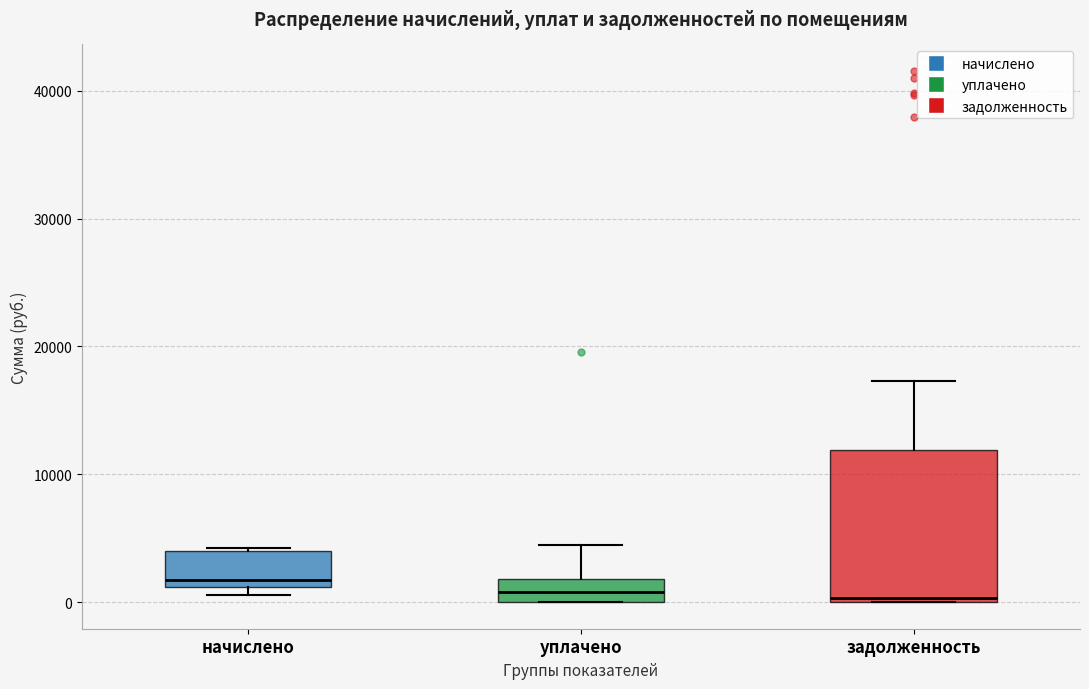

Where does the median line of the box for уплачено sit on the y-axis? The values are not printed on the chart, so give them approximately, as read against the axis.

1000